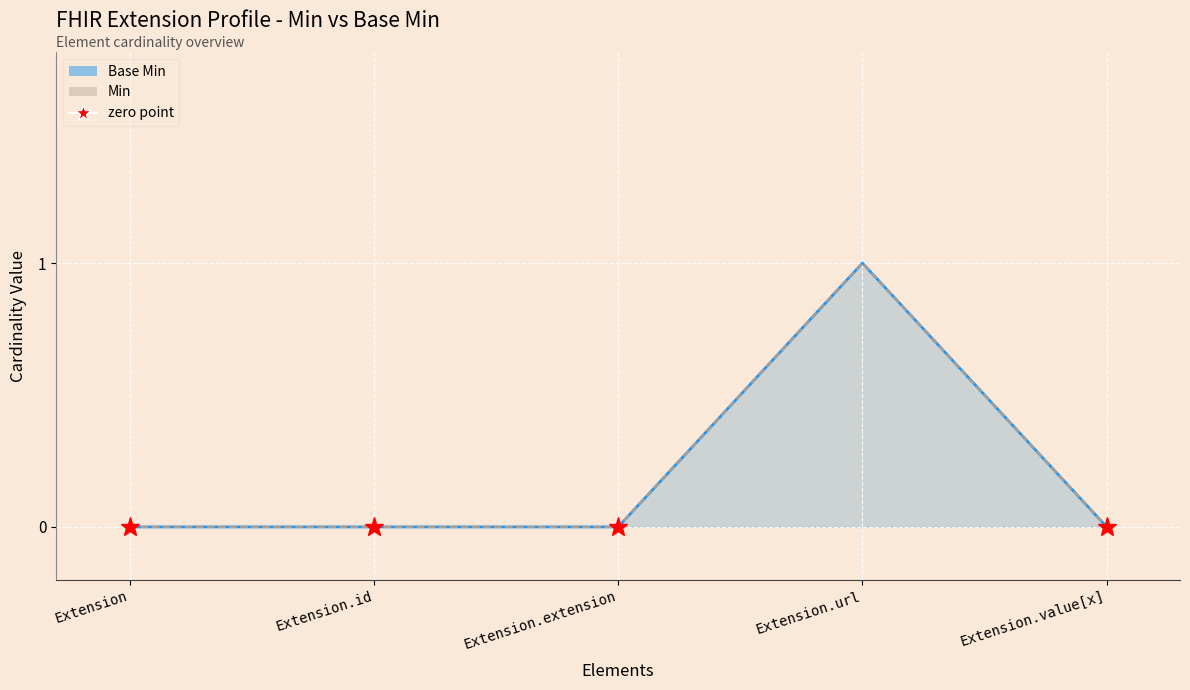

True or false: Base Min line and Min line intersect in this chart.

False